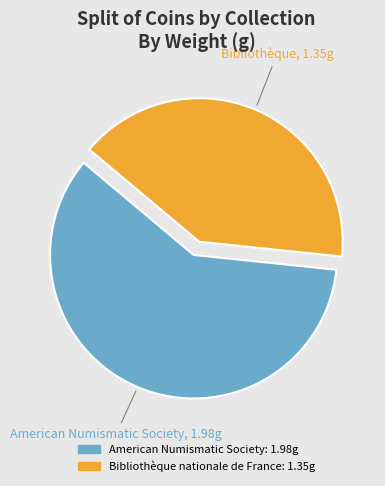

To the nearest percent, what is the difference between the Bibliothèque nationale de France and American Numismatic Society slice percentages?

19%